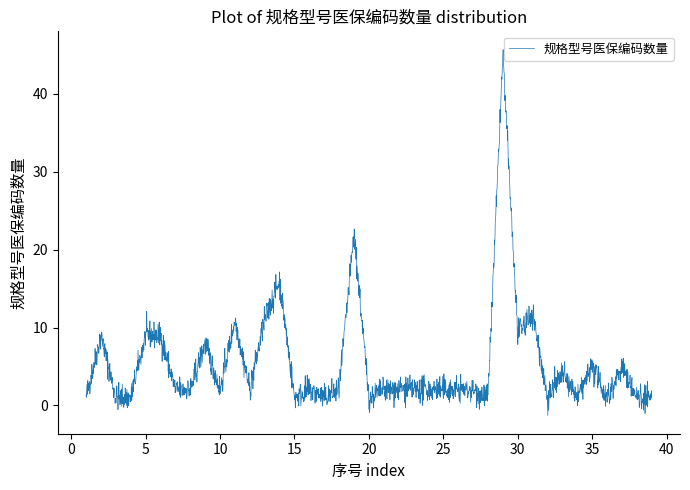

What is the smallest value displayed?

-1.3